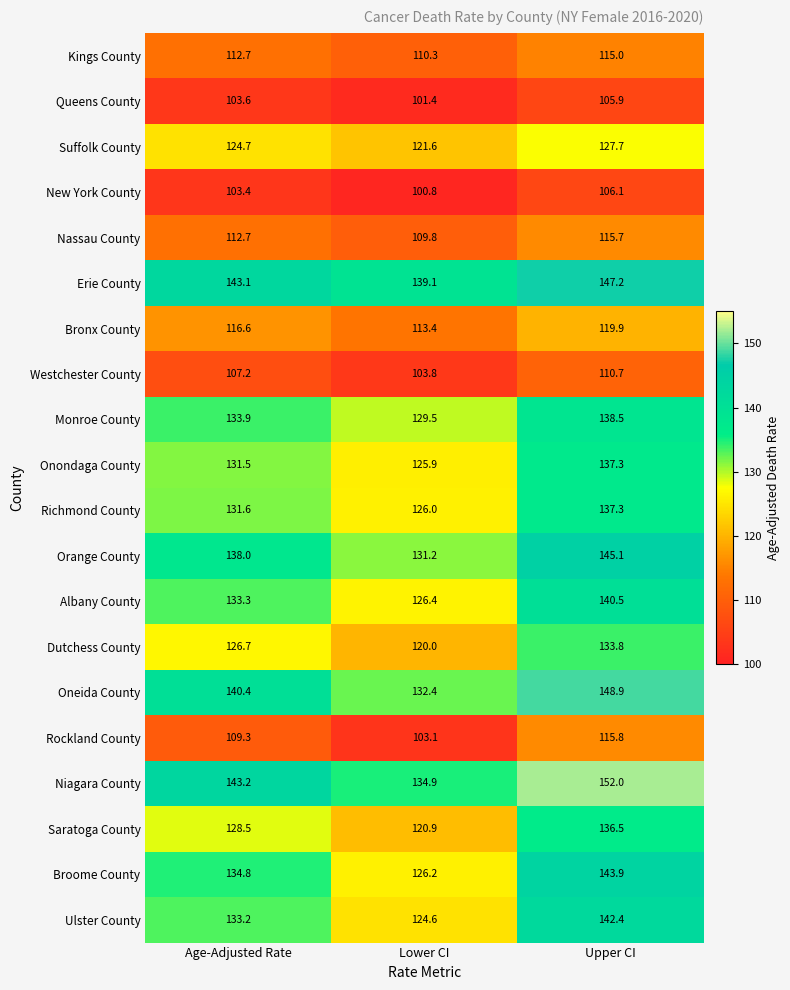

Count the number of data series in this chart.

20